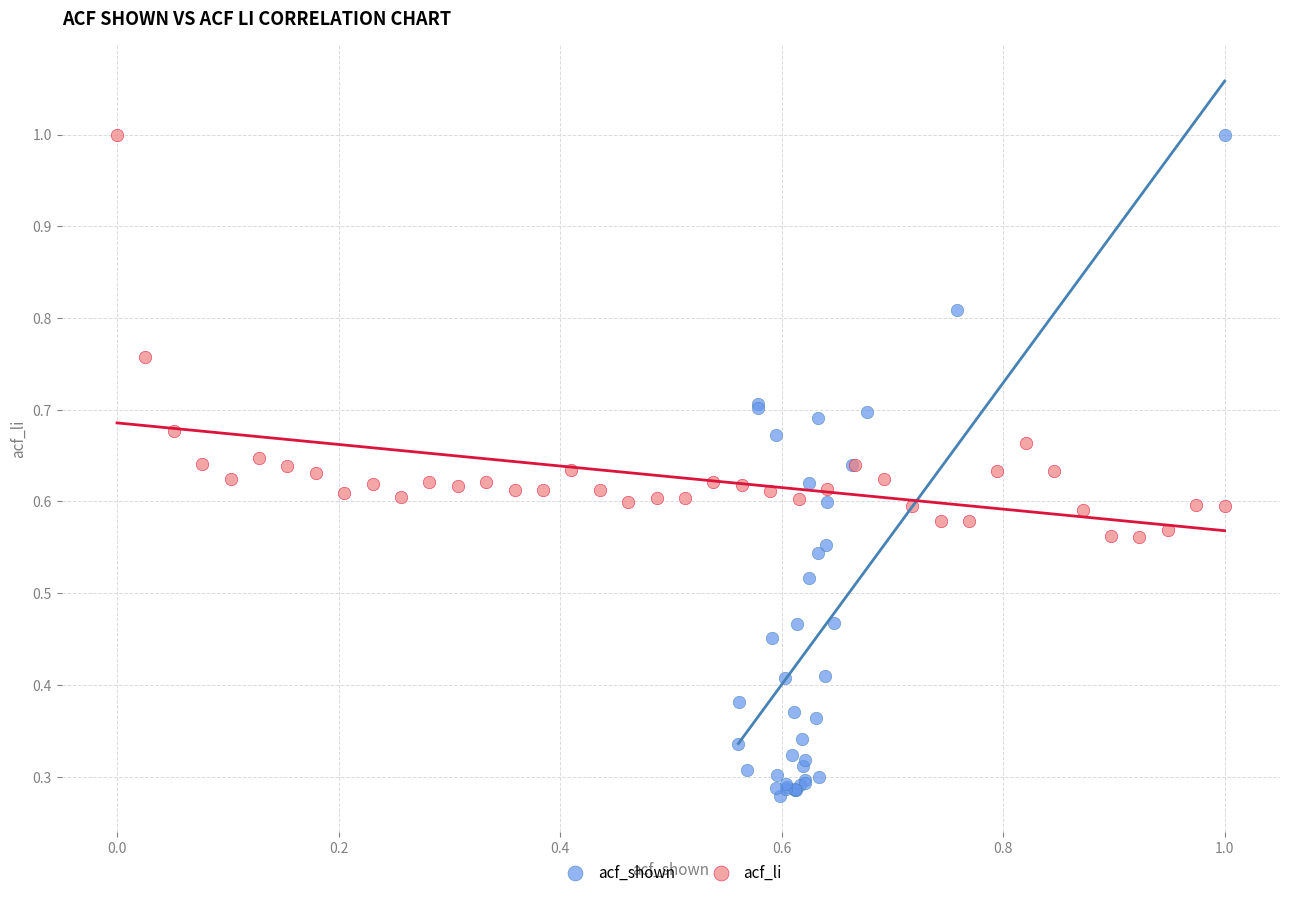

Which series contains the lowest Y value?

acf_shown